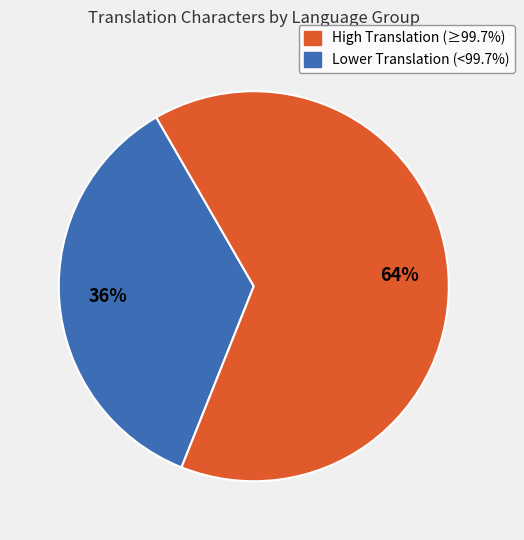

Is there a majority slice in this chart?

Yes